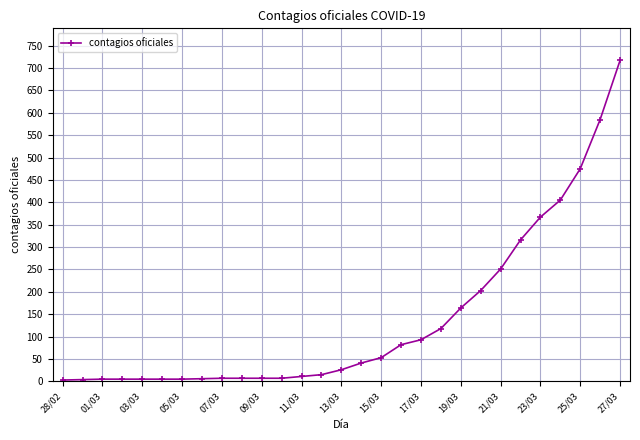

How many values are below 26?

14